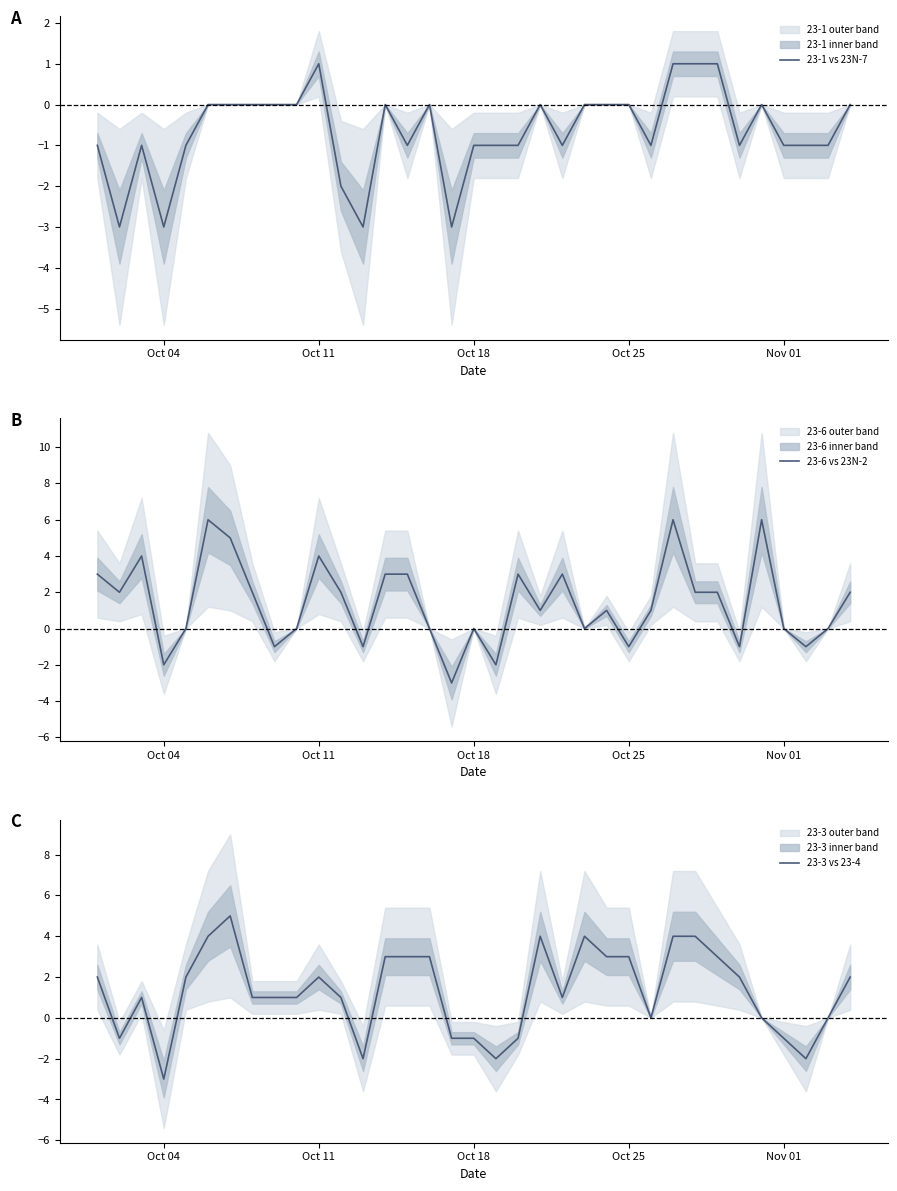

What is the minimum value for 23-6 vs 23N-2?

-3